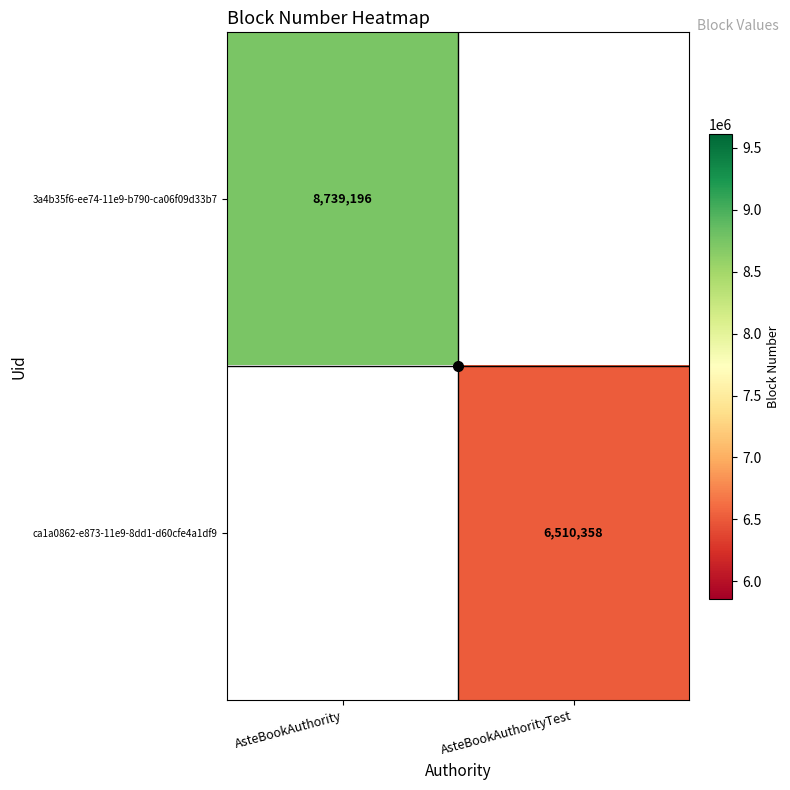

At how many categories does at least one series exceed 7860142?

1